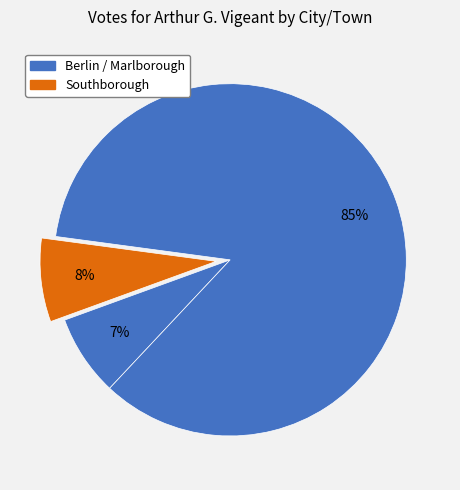

How many slices are in this pie chart?

3